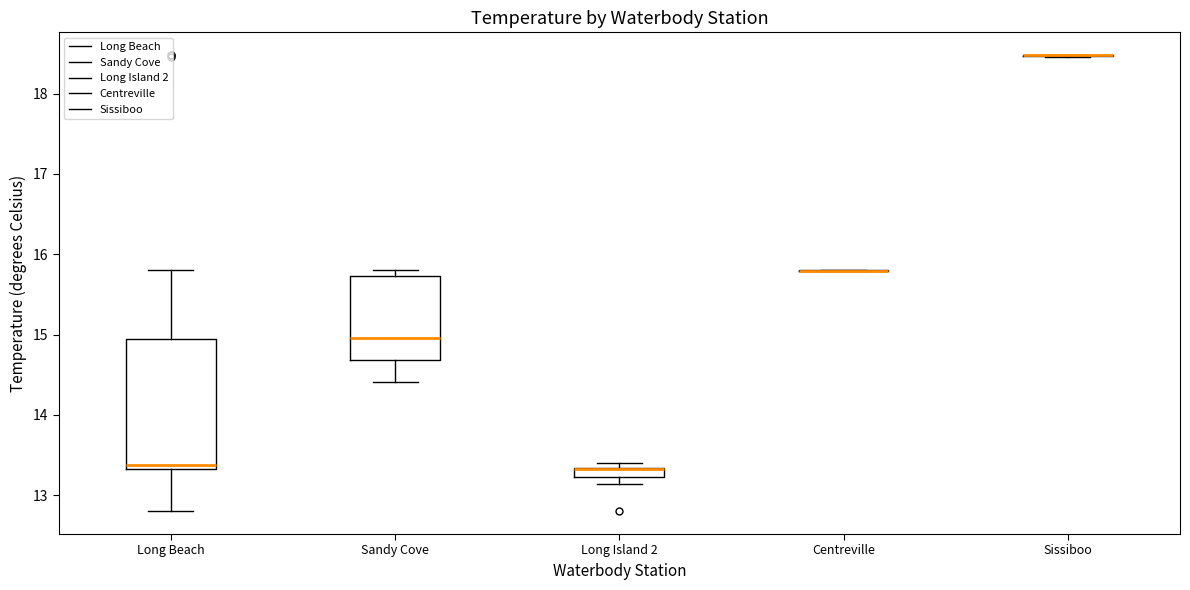

Which box is the tallest, from its lower edge to its upper edge?

Long Beach